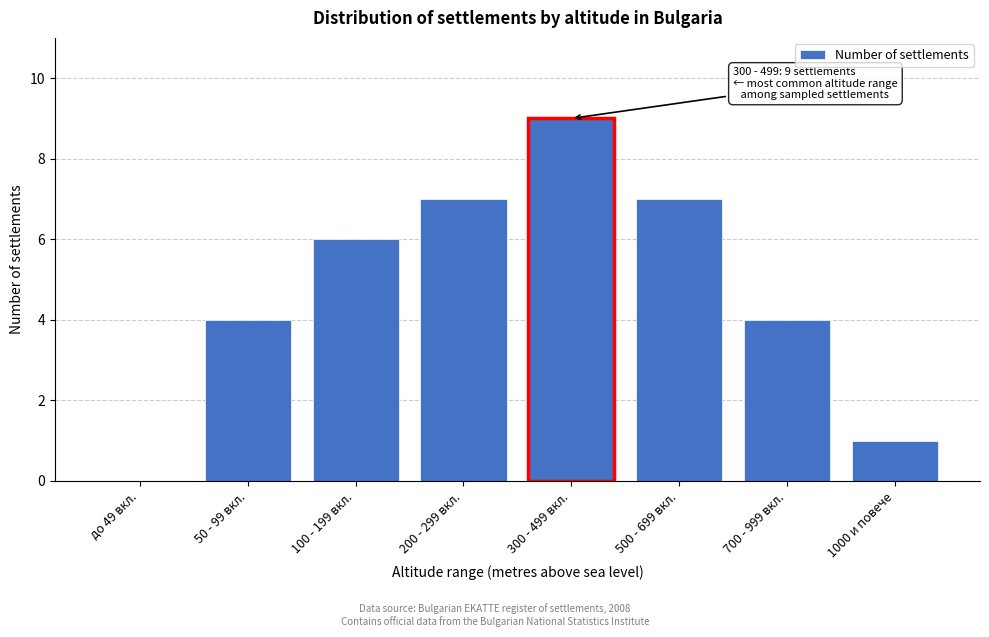

Reading left to right, what are all the values shown in this chart?

до 49 вкл.=0	50 - 99 вкл.=4	100 - 199 вкл.=6	200 - 299 вкл.=7	300 - 499 вкл.=9	500 - 699 вкл.=7	700 - 999 вкл.=4	1000 и повече=1